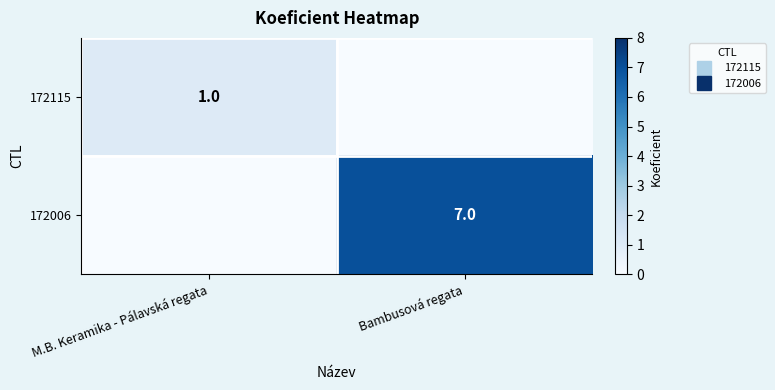

Rank the series at Bambusová regata from highest to lowest value.

172006, 172115